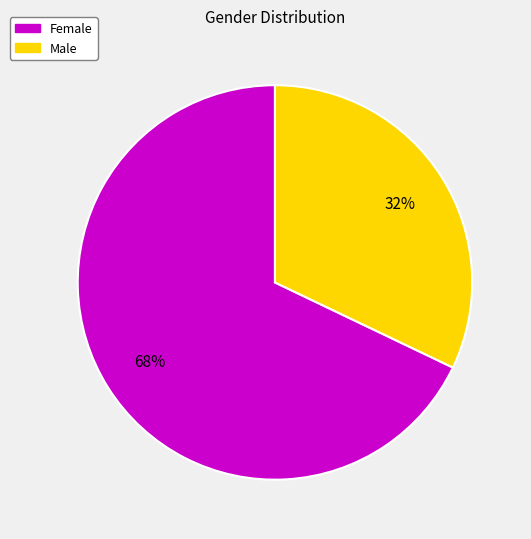

Combined, do Male and Female account for over 50%?

Yes